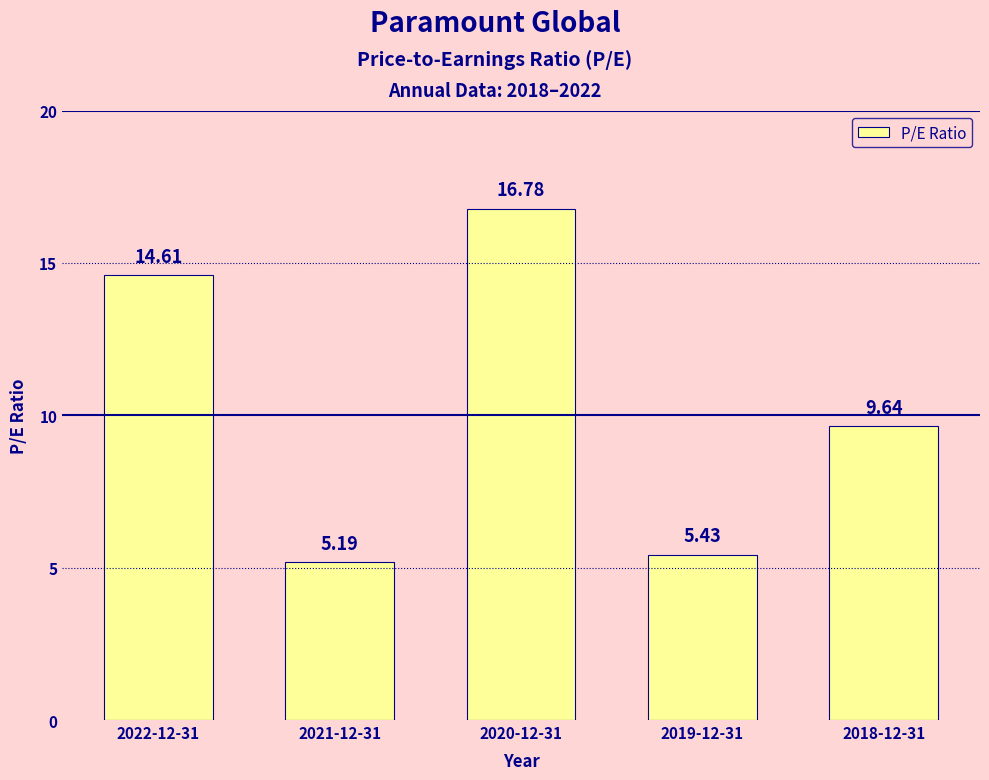

What is the ratio of the value at 2022-12-31 to the value at 2021-12-31?

2.8